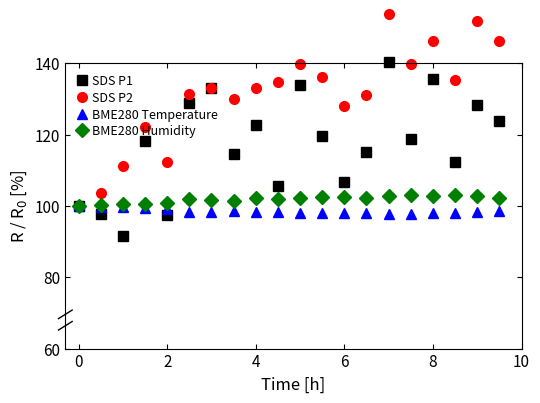

What is the minimum value for BME280 Humidity?

100.0